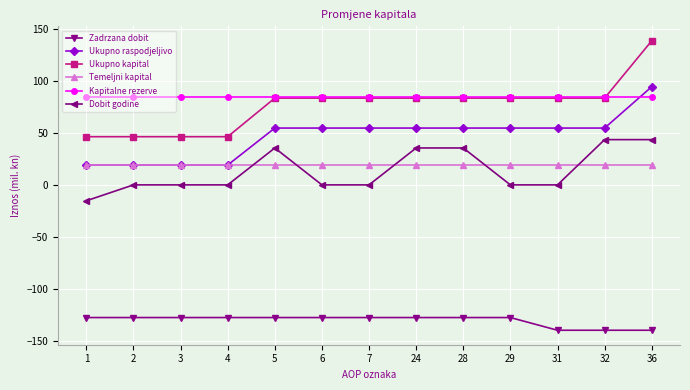

True or false: Dobit godine and Ukupno raspodjeljivo intersect in this chart.

False